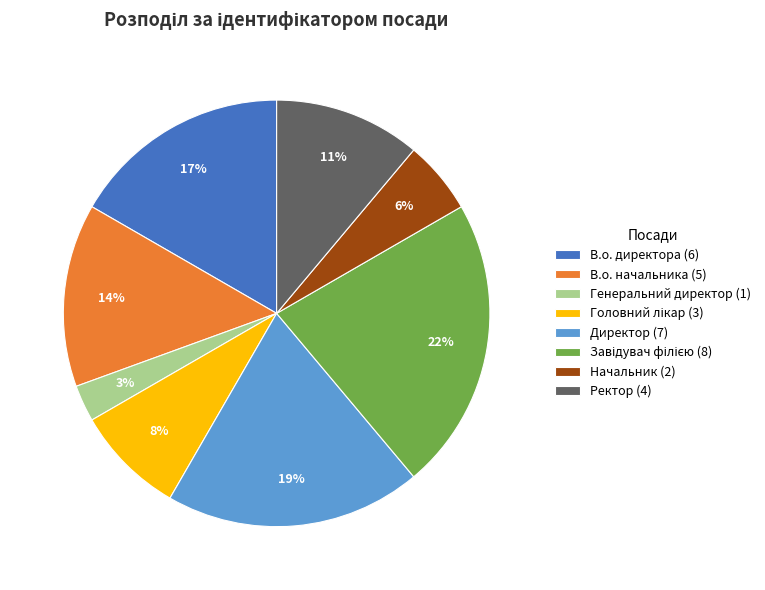

True or false: В.о. начальника accounts for 14% of the total.

True